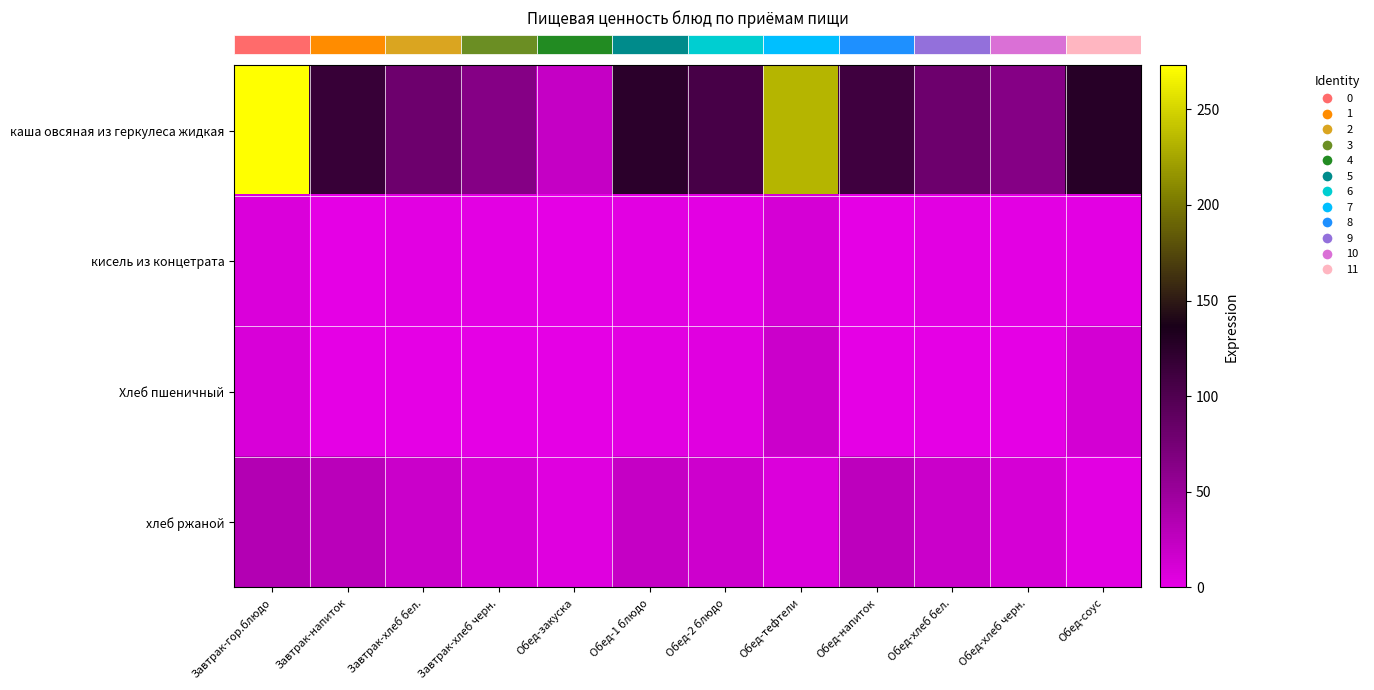

What is the total value across all series at Обед-хлеб черн.?

77.3